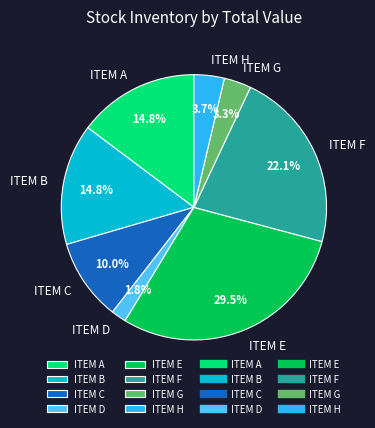

How many slices are in this pie chart?

8